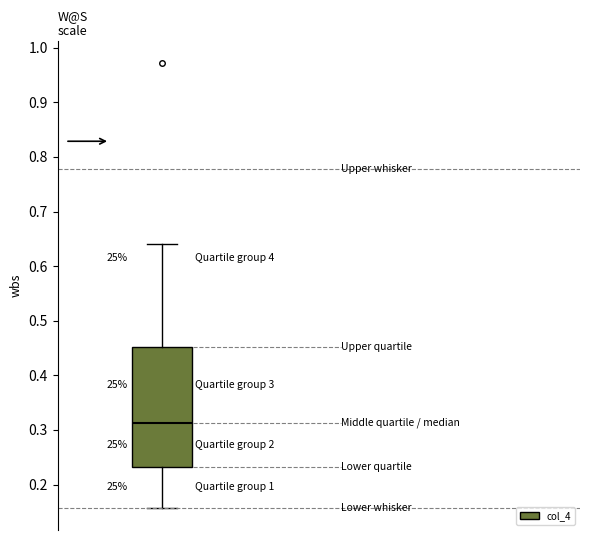

Read this box plot against the y-axis: the position of the median line, the range covered by the box, and the ends of both whiskers. The values are not printed on the chart, so give them approximately, as read against the axis.

median 0.31, box 0.23 to 0.45, whiskers 0.16 to 0.64